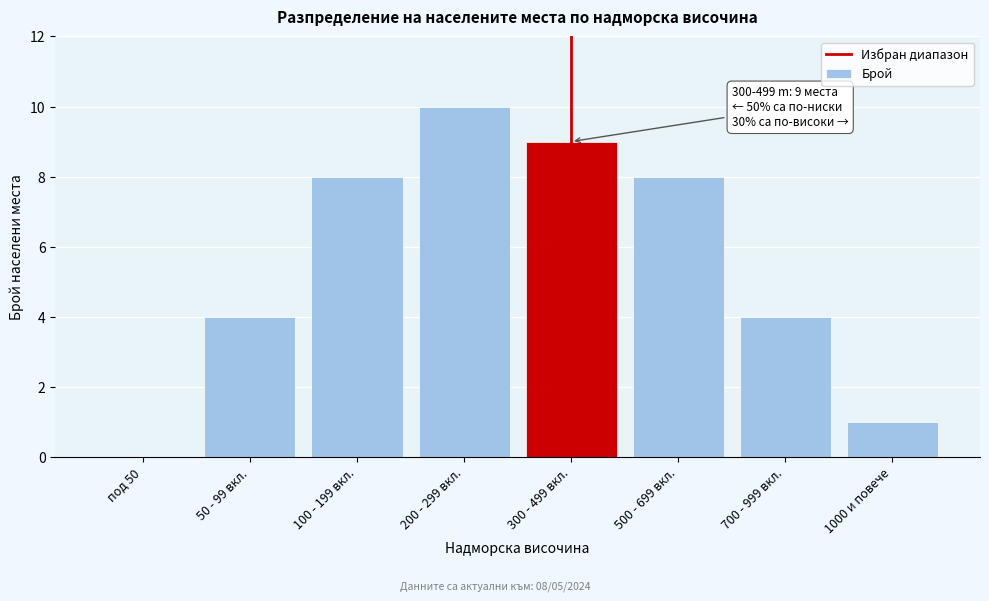

Reading right to left, transcribe all the data shown in this chart.

1000 и повече=1	700 - 999 вкл.=4	500 - 699 вкл.=8	300 - 499 вкл.=9	200 - 299 вкл.=10	100 - 199 вкл.=8	50 - 99 вкл.=4	под 50=0